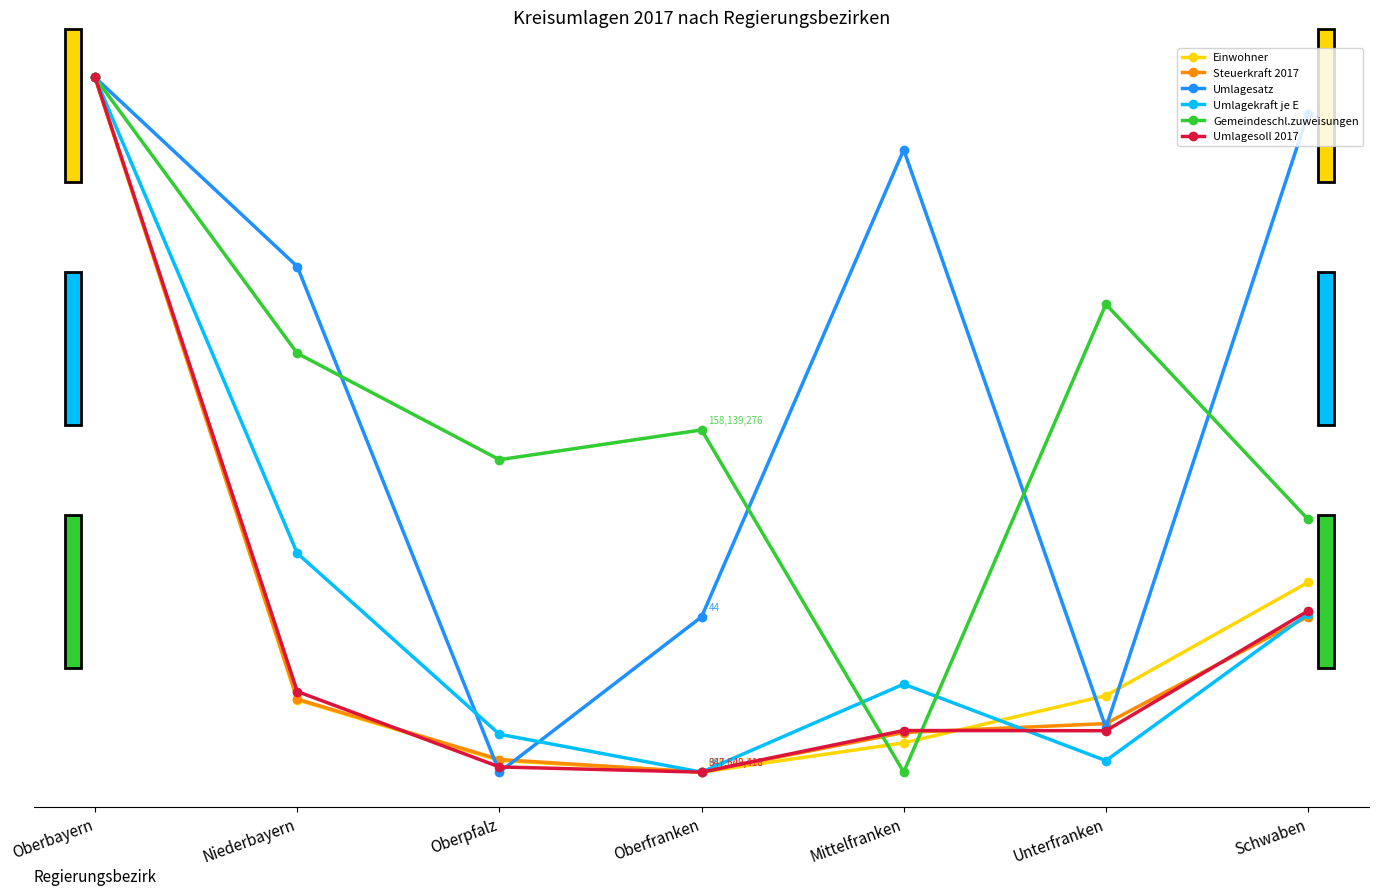

Reading left to right, extract all data points from this chart.

Einwohner: 1.0	0.1	0.0	0.0	0.0	0.1	0.3
Steuerkraft 2017: 1.0	0.1	0.0	0.0	0.1	0.1	0.2
Umlagesatz: 1.0	0.7	0.0	0.2	0.9	0.1	0.9
Umlagekraft je E: 1.0	0.3	0.1	0.0	0.1	0.0	0.2
Gemeindeschl.zuweisungen: 1.0	0.6	0.4	0.5	0.0	0.7	0.4
Umlagesoll 2017: 1.0	0.1	0.0	0.0	0.1	0.1	0.2